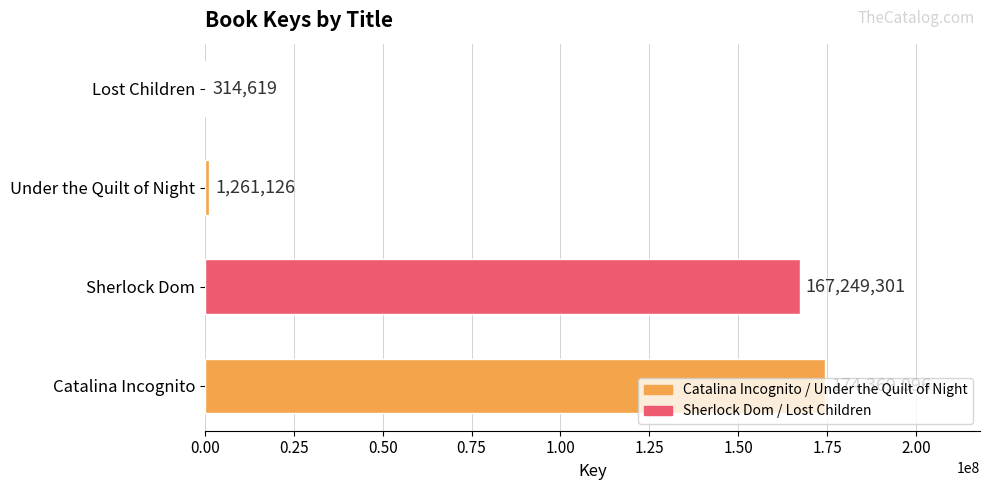

Are the bars horizontal?

Yes